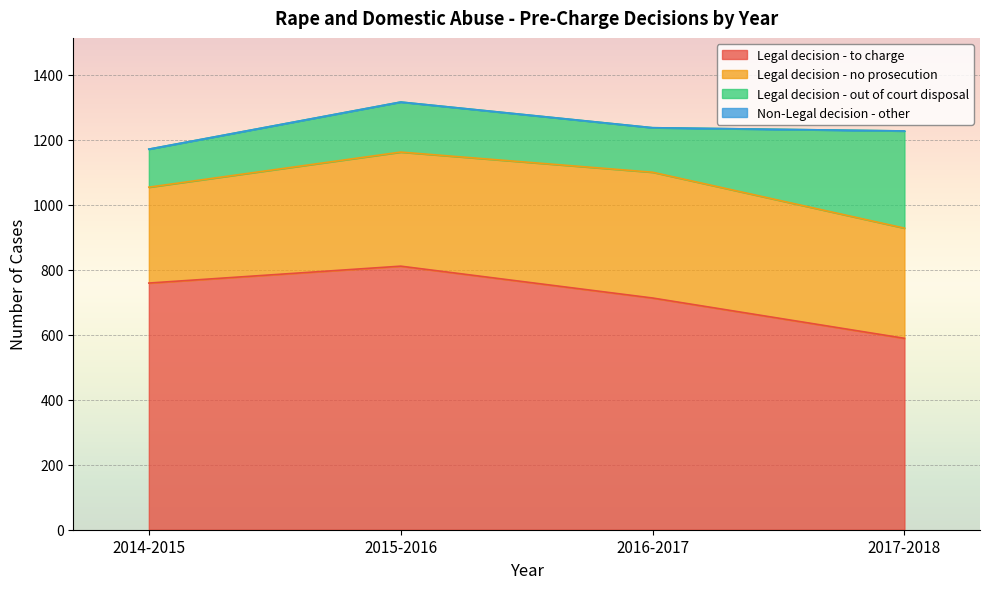

Reading right to left, extract all data points from this chart.

Legal decision - to charge: 2017-2018=589	2016-2017=713	2015-2016=811	2014-2015=759
Legal decision - no prosecution: 2017-2018=339	2016-2017=387	2015-2016=351	2014-2015=295
Legal decision - out of court disposal: 2017-2018=299	2016-2017=137	2015-2016=154	2014-2015=117
Non-Legal decision - other: 2017-2018=0	2016-2017=0	2015-2016=0	2014-2015=0